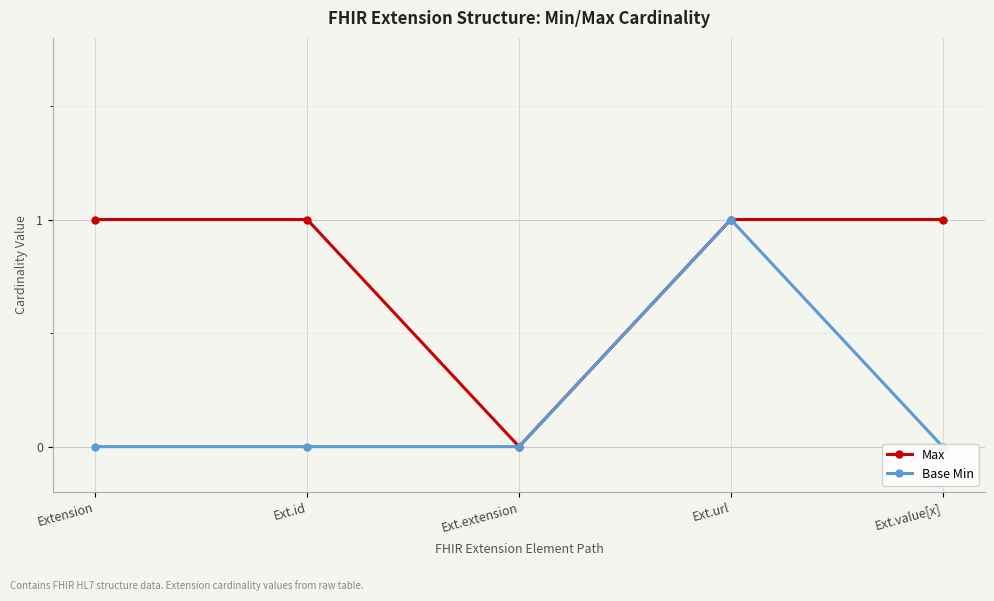

What is the average value of the Max series?

1